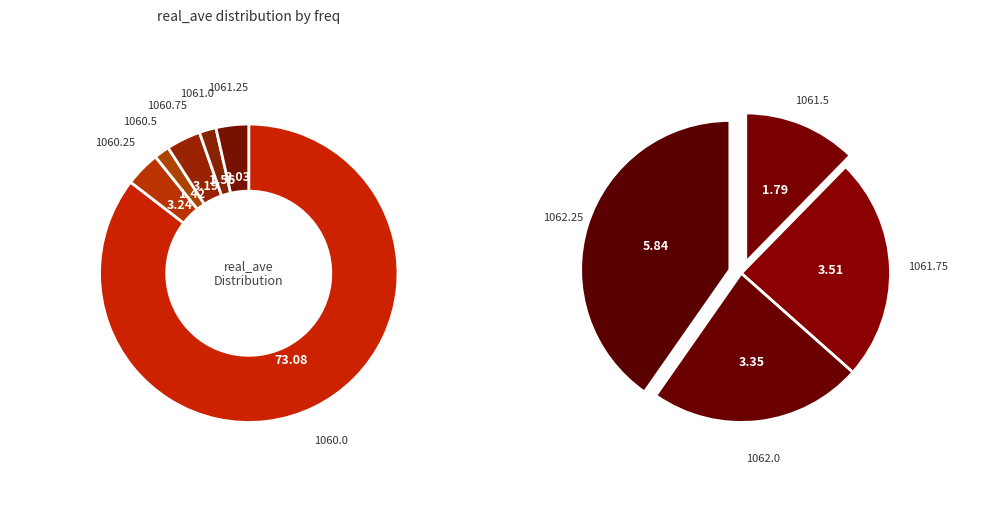

Is there a majority slice in this chart?

Yes